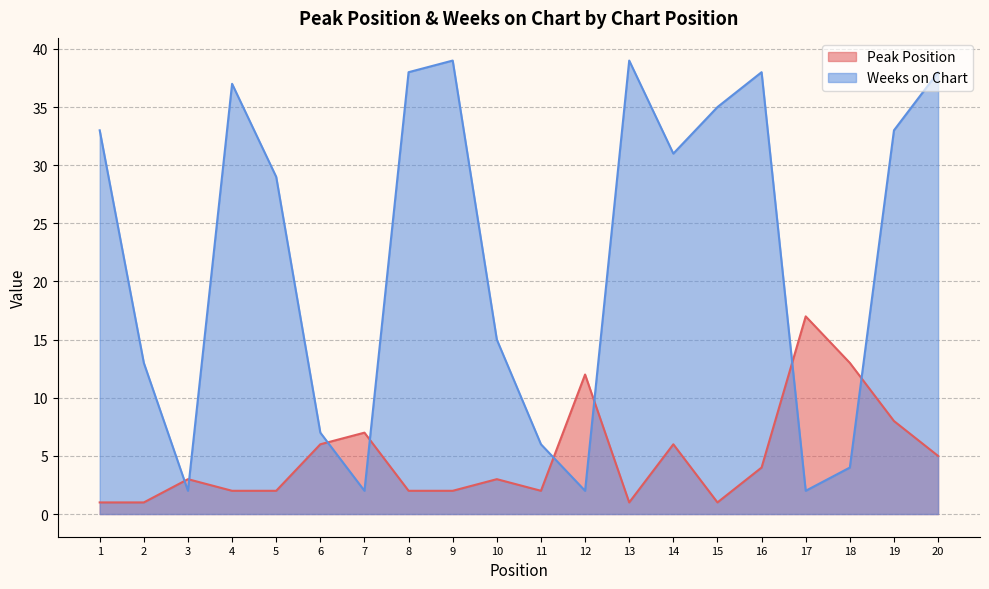

Which has a higher value, 6 or 14?

6